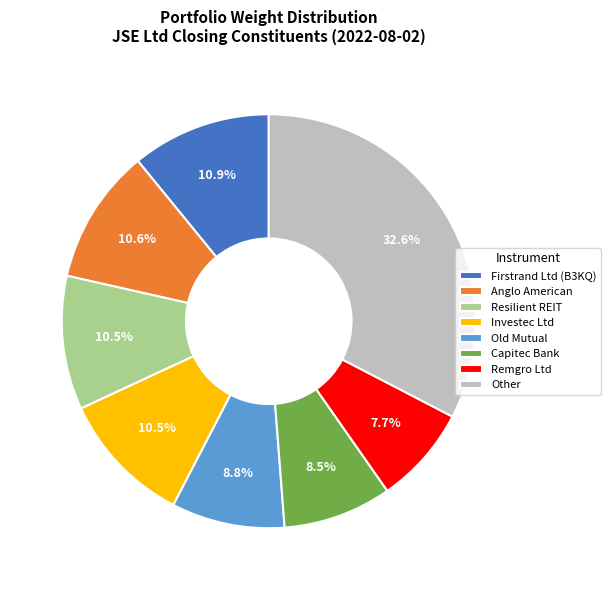

Which slice is the smallest?

Remgro Ltd